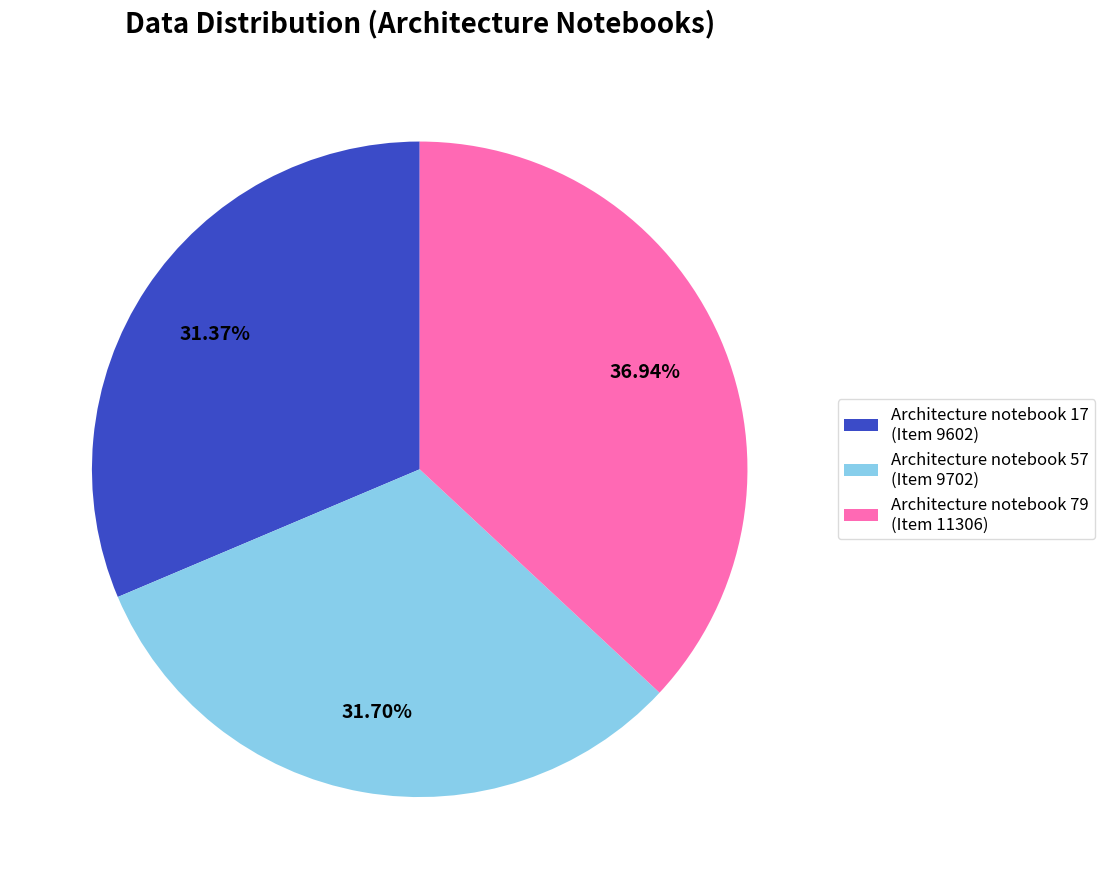

Between Architecture notebook 17 (Item 9602) and Architecture notebook 79 (Item 11306), which is larger?

Architecture notebook 79 (Item 11306)